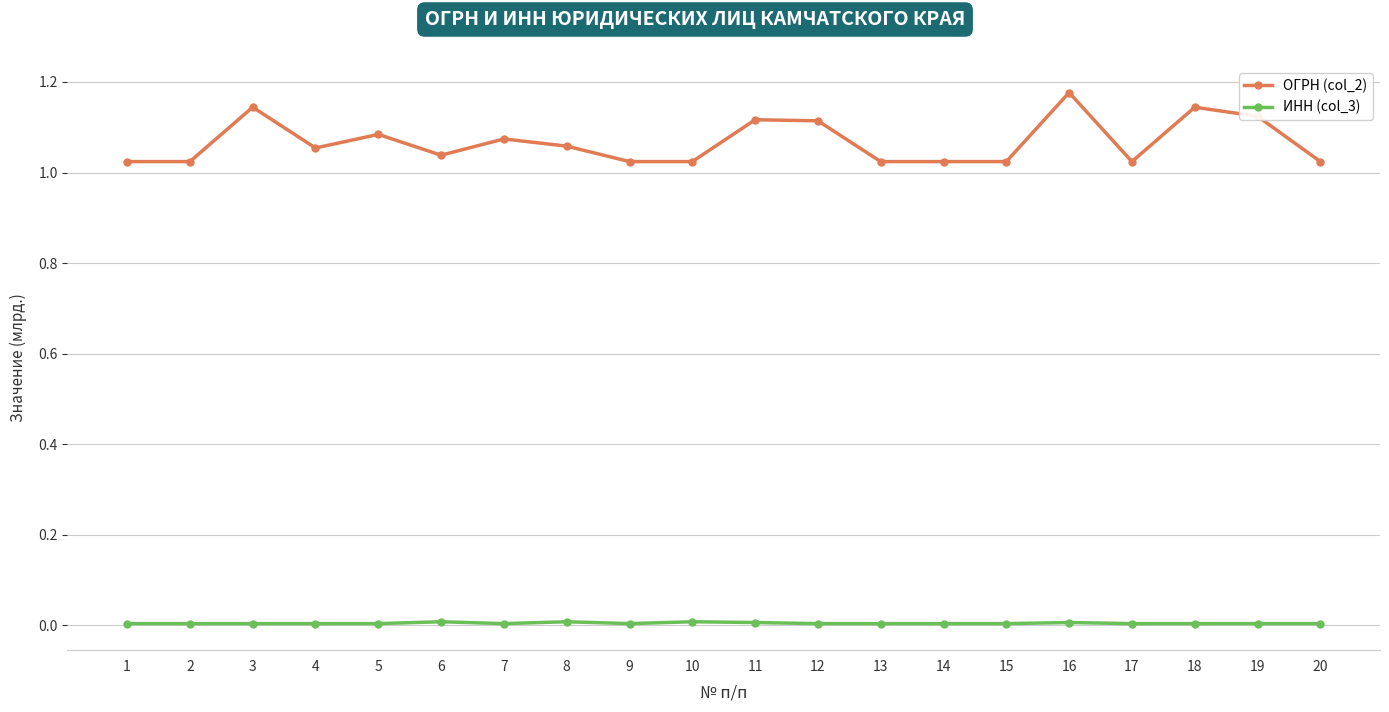

Is this an area chart (filled region under the line)?

No